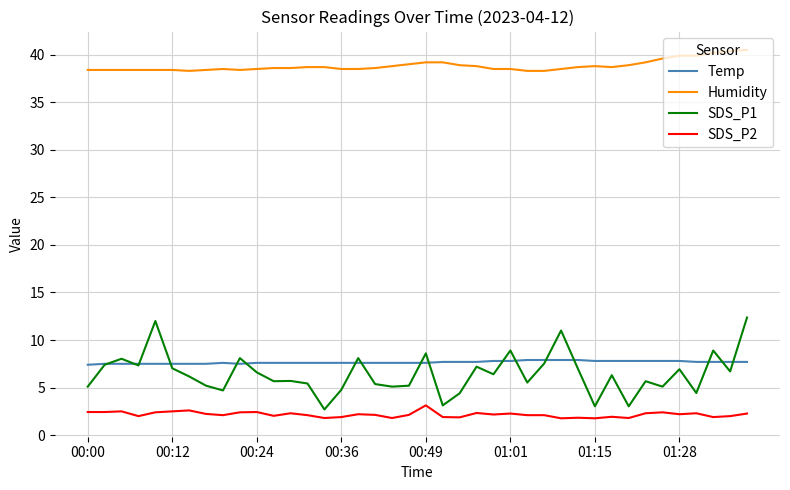

Which series has the largest range (max minus min)?

SDS_P1